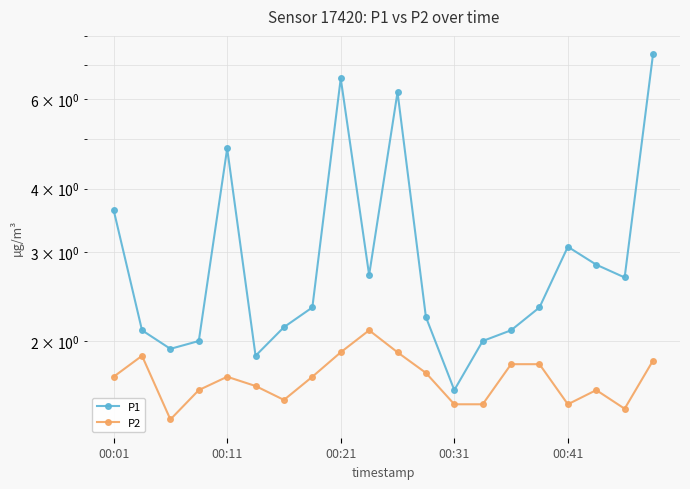

Where is P1 nearest to the value 4?

00:01